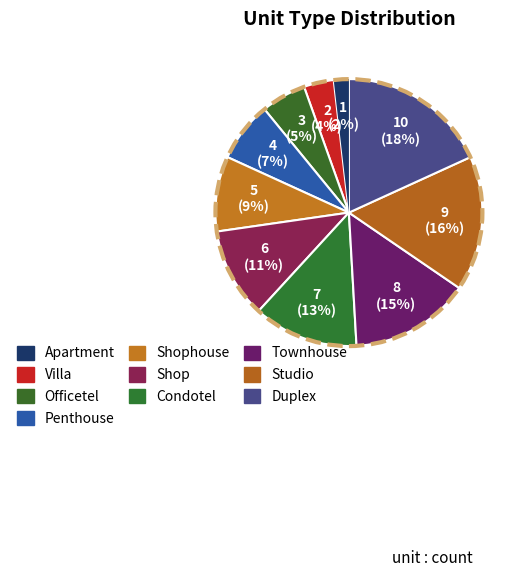

How many slices are in this pie chart?

10